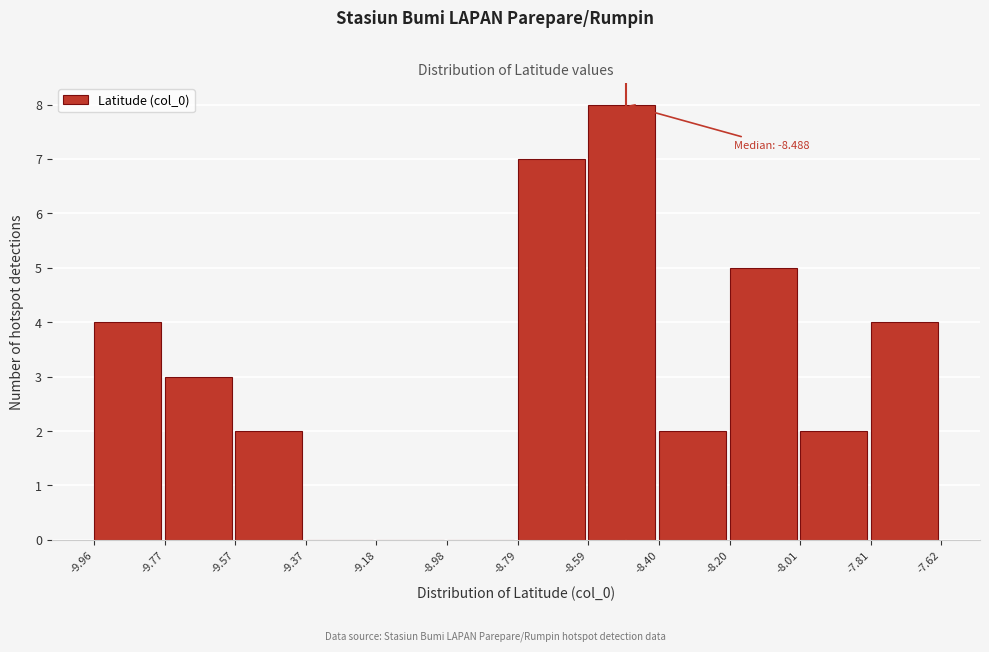

Which range on the x-axis has the tallest bar?

-8.59 to -8.40